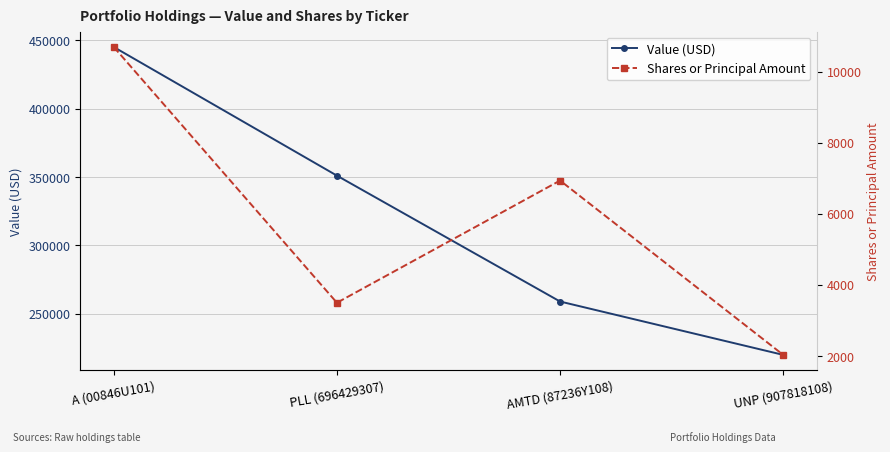

Count the number of categories in the chart.

4